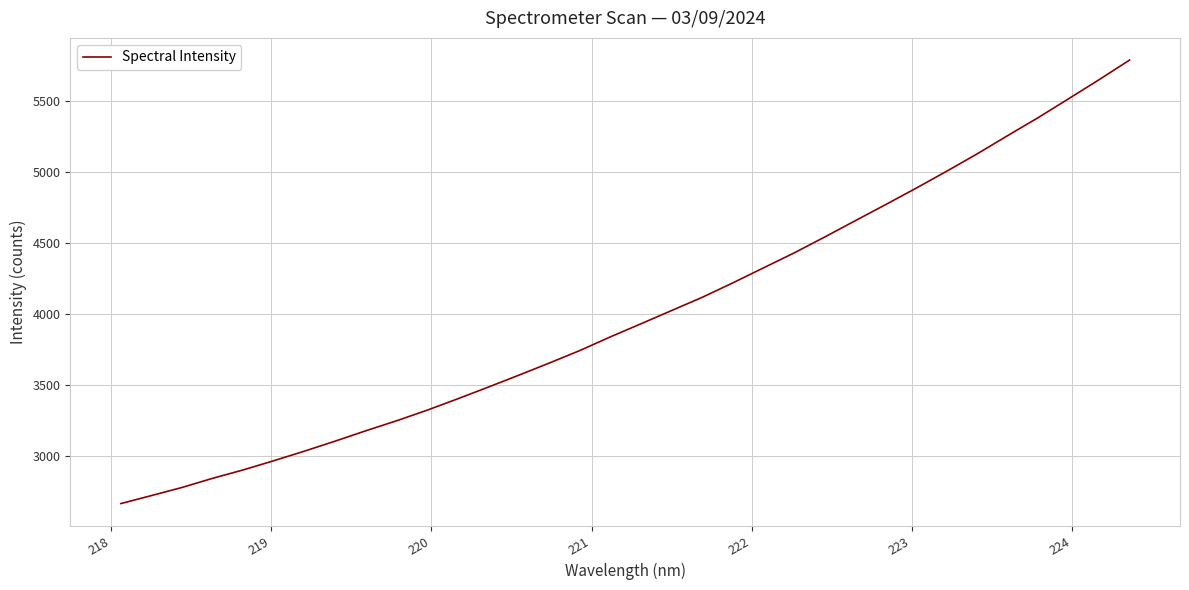

What is the greatest value displayed?

5788.3